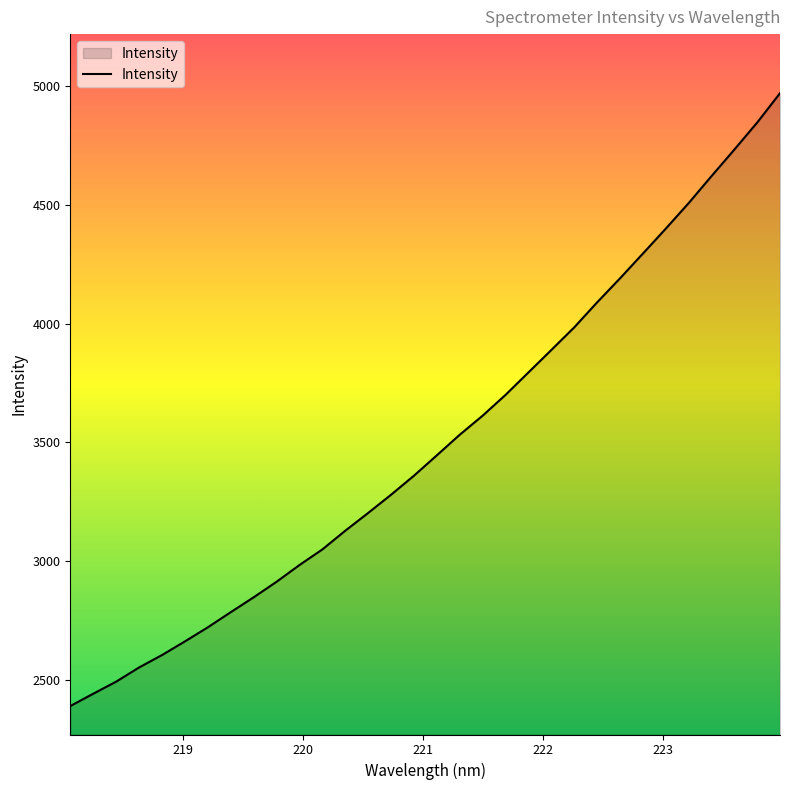

What is the maximum value shown in the chart?

4968.6